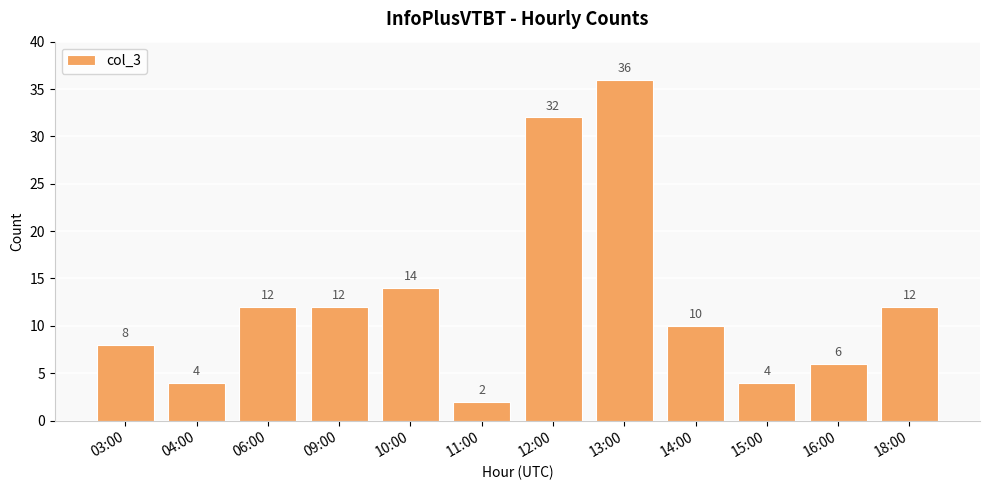

The chart shows a value of 17 at 09:00. True or false?

False